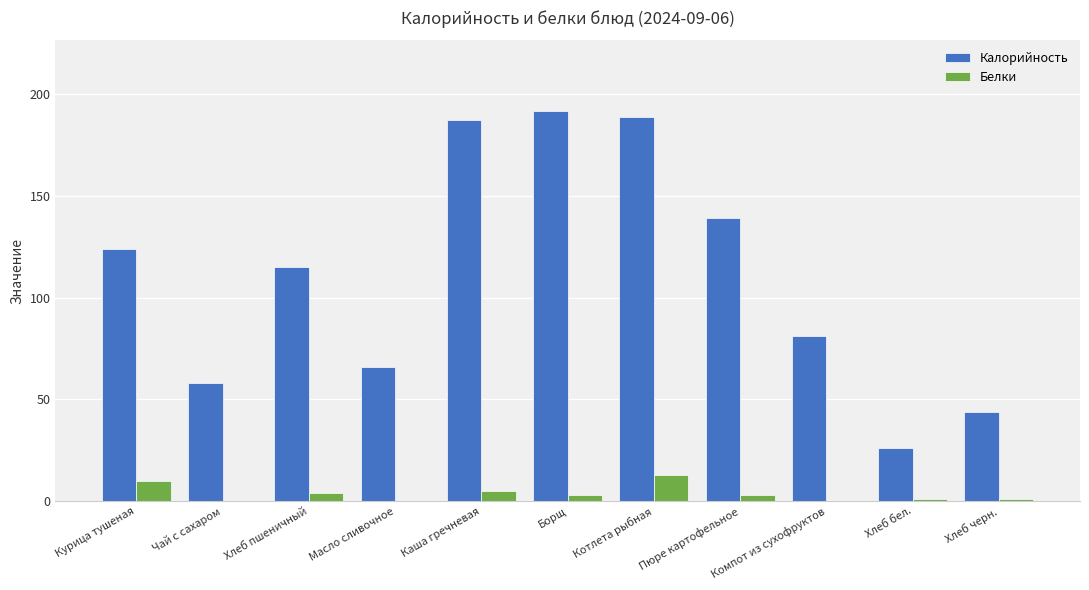

Which series has the widest spread of values?

Калорийность